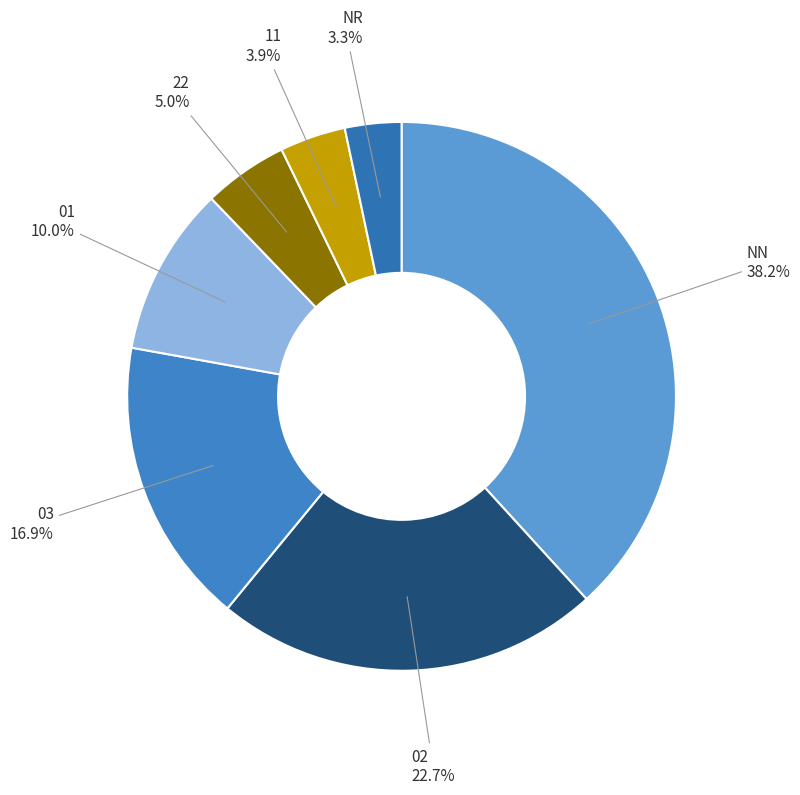

Which slice is the largest?

NN